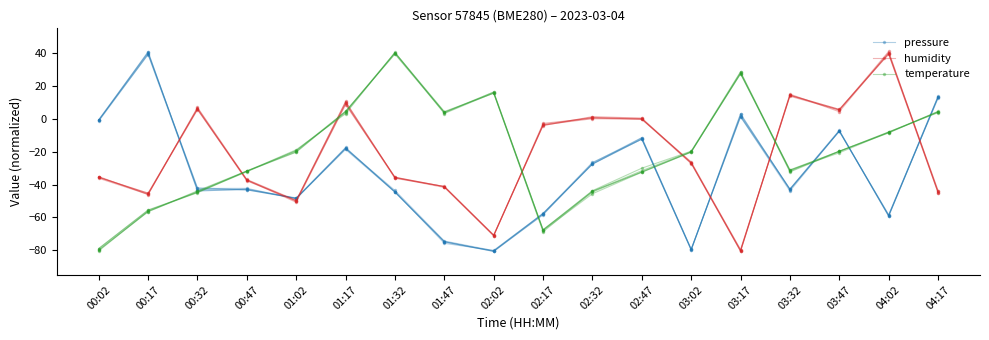

What is the smallest value displayed?

-80.4